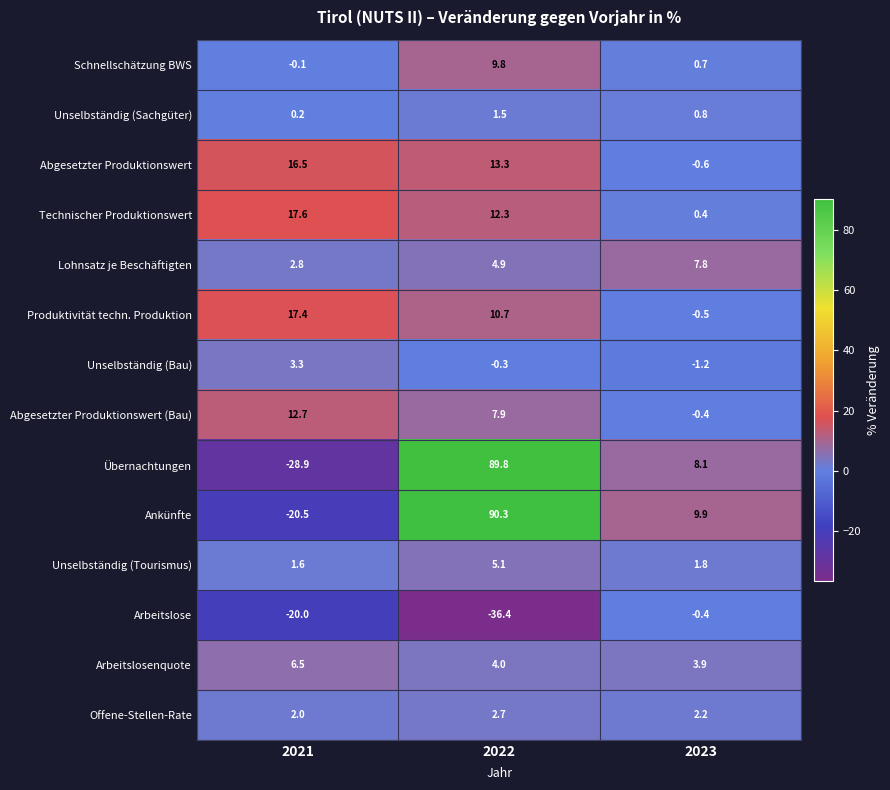

At which label does Abgesetzter Produktionswert reach its peak?

2021